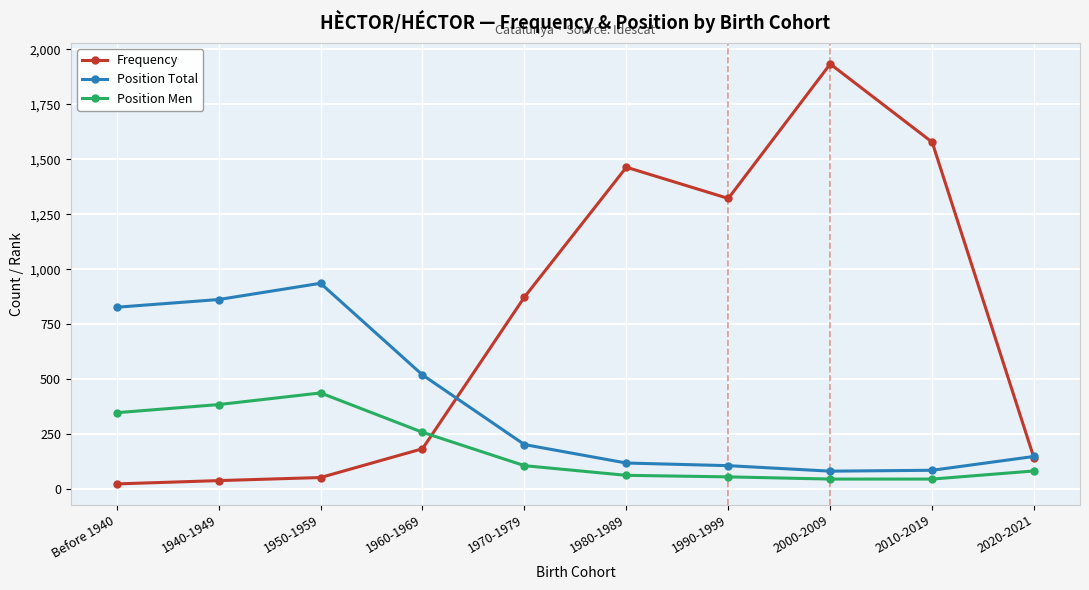

True or false: Position Men has more than 0 interior local peaks.

True